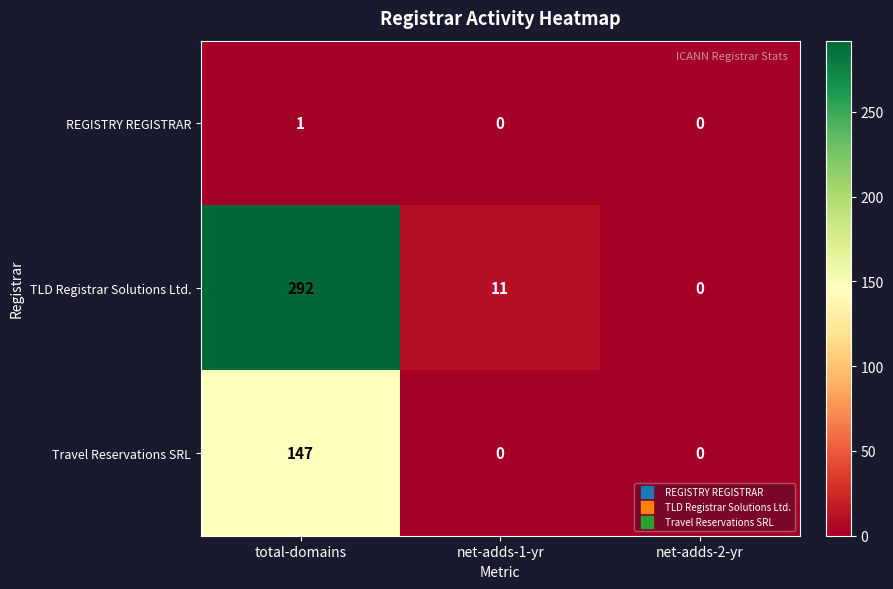

What is the difference between the Travel Reservations SRL values at net-adds-1-yr and total-domains?

147